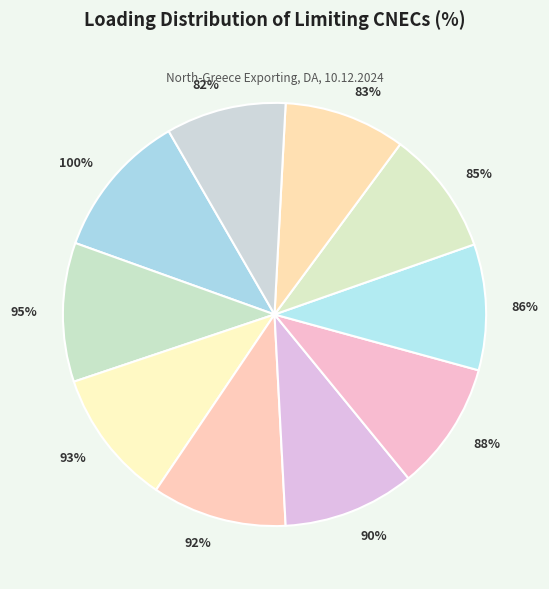

What is the total percentage of N-1 OHL 400 kV Filippoi-Lagadas and N-1 TIE 400 kV Galatina-Arachthos?

19.9%